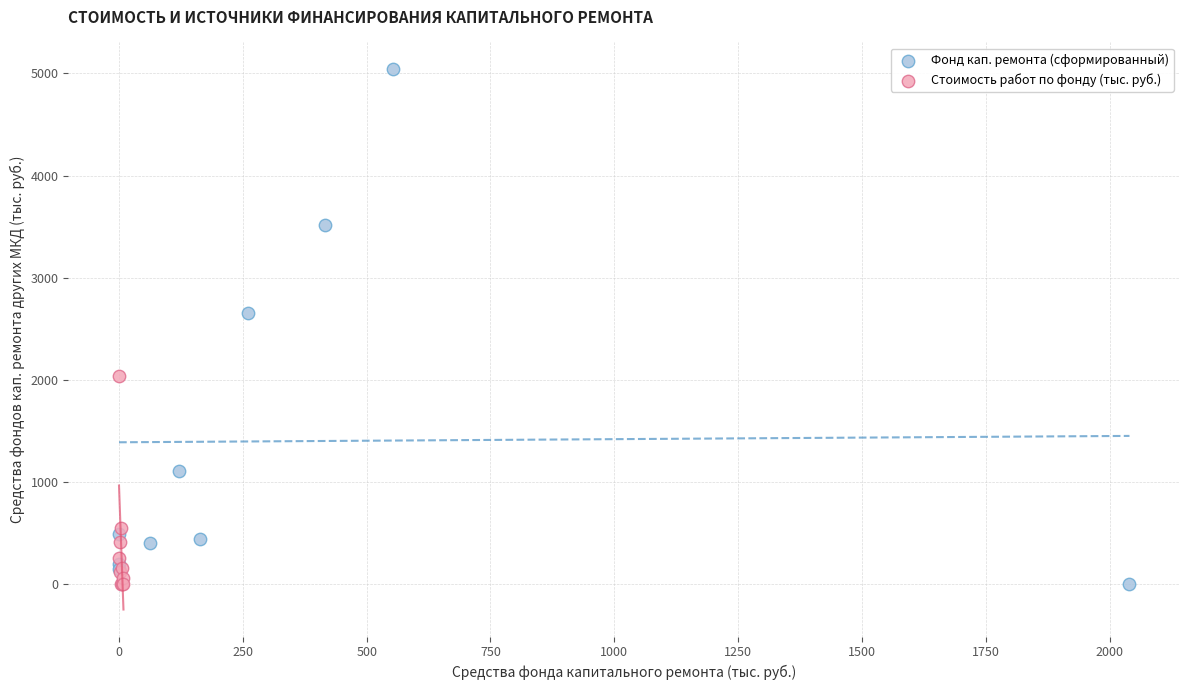

Which series reaches the maximum Y coordinate?

Фонд кап. ремонта (сформированный)